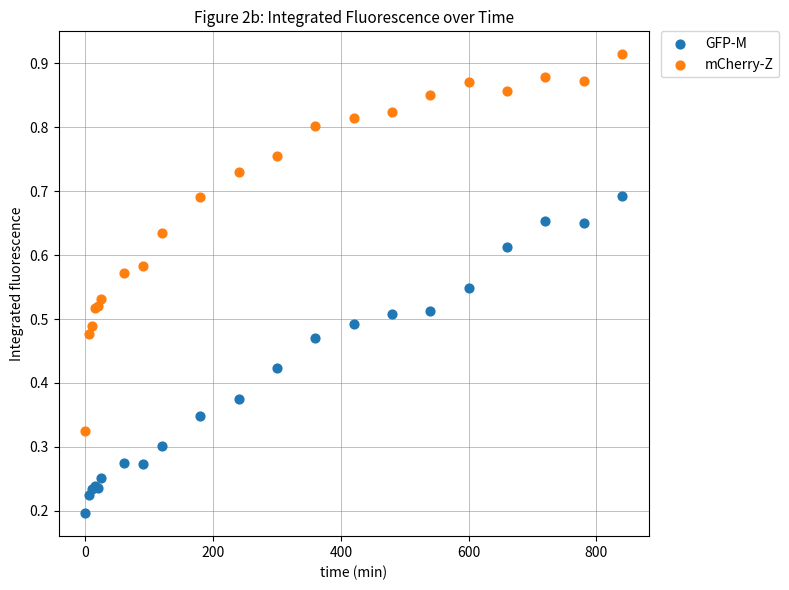

Which series contains the lowest Y value?

GFP-M